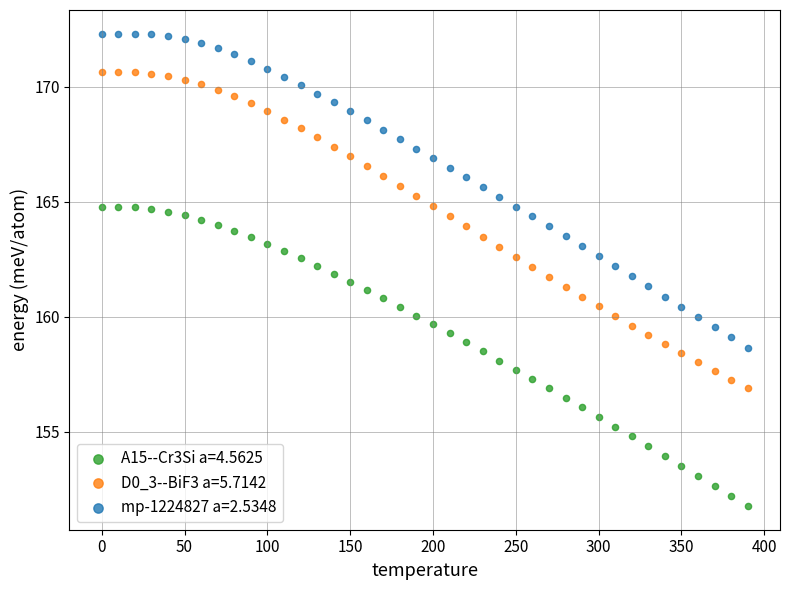

Which series has the largest Y range (max minus min)?

D0_3--BiF3 a=5.7142